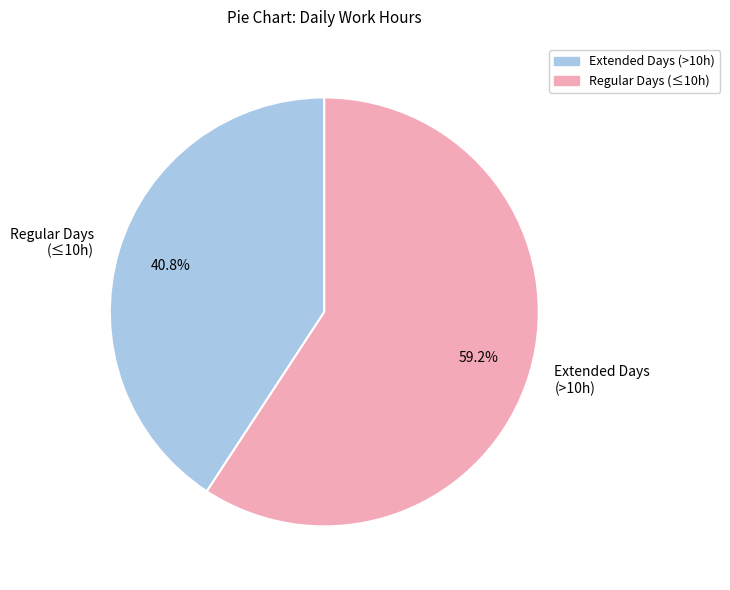

Rank the categories by value from lowest to highest.

Regular Days (≤10h), Extended Days (>10h)